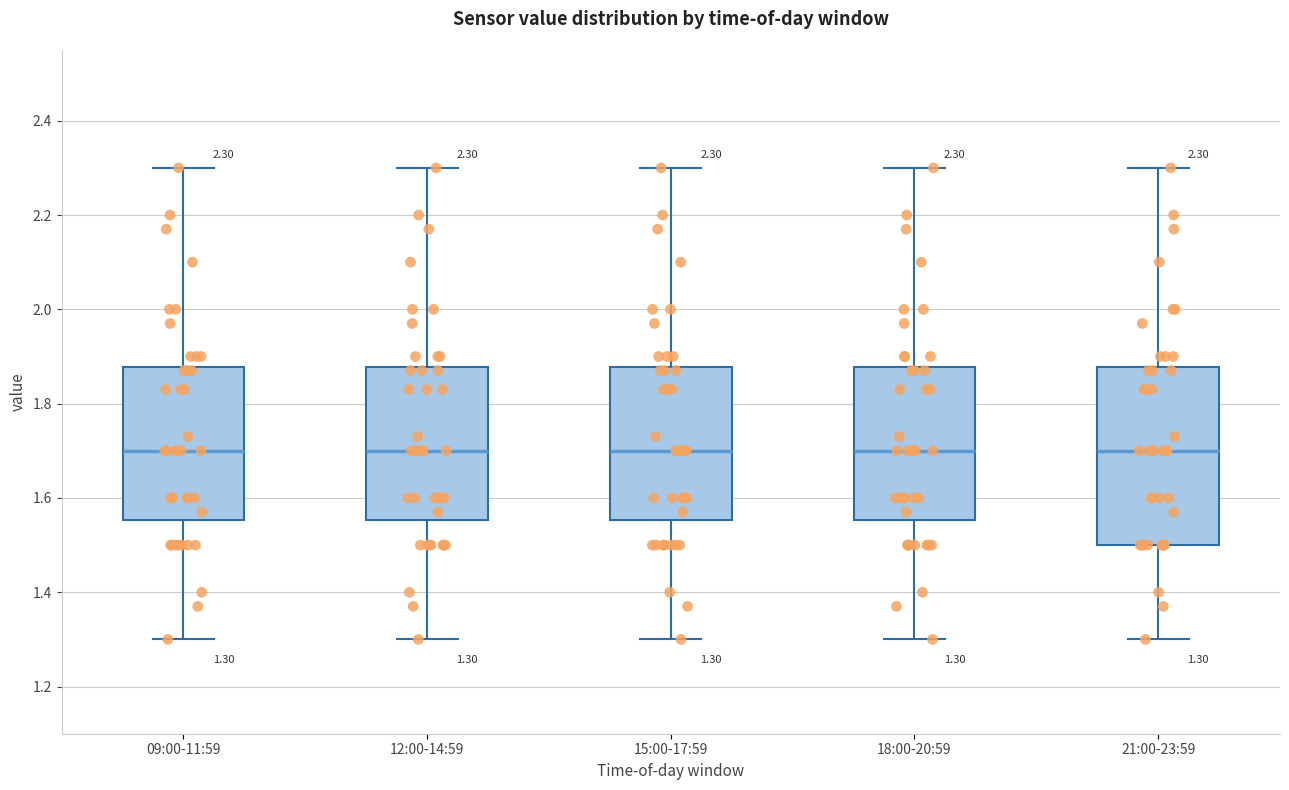

Which box is the tallest, from its lower edge to its upper edge?

21:00-23:59